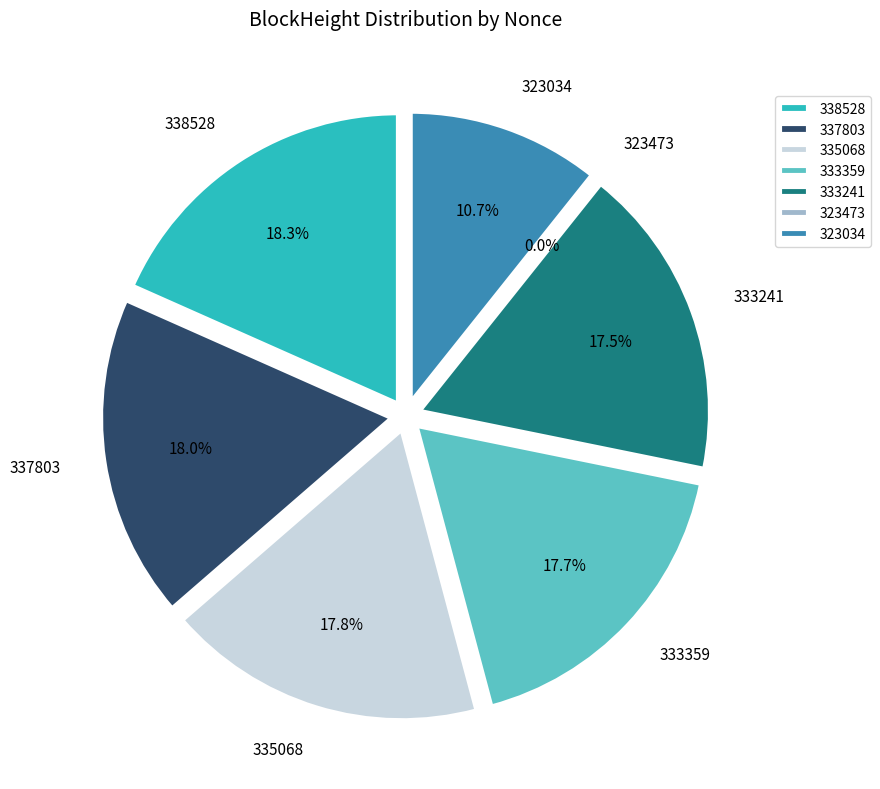

What percentage is the 333241 slice, to the nearest percent?

17%